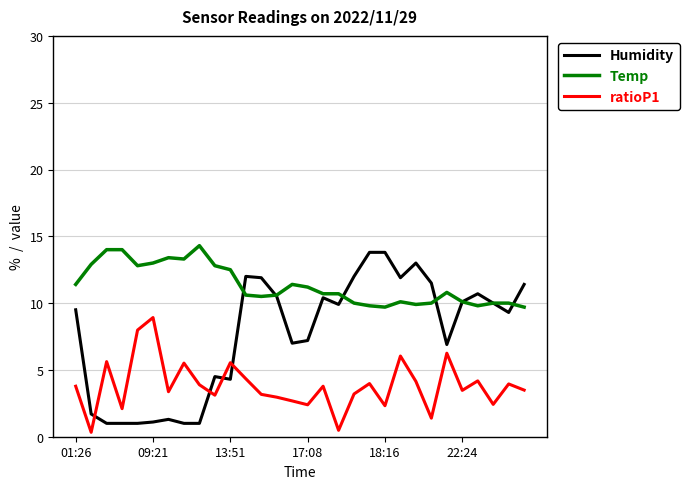

List the series in order of their overall mean, lowest first.

ratioP1, Humidity, Temp